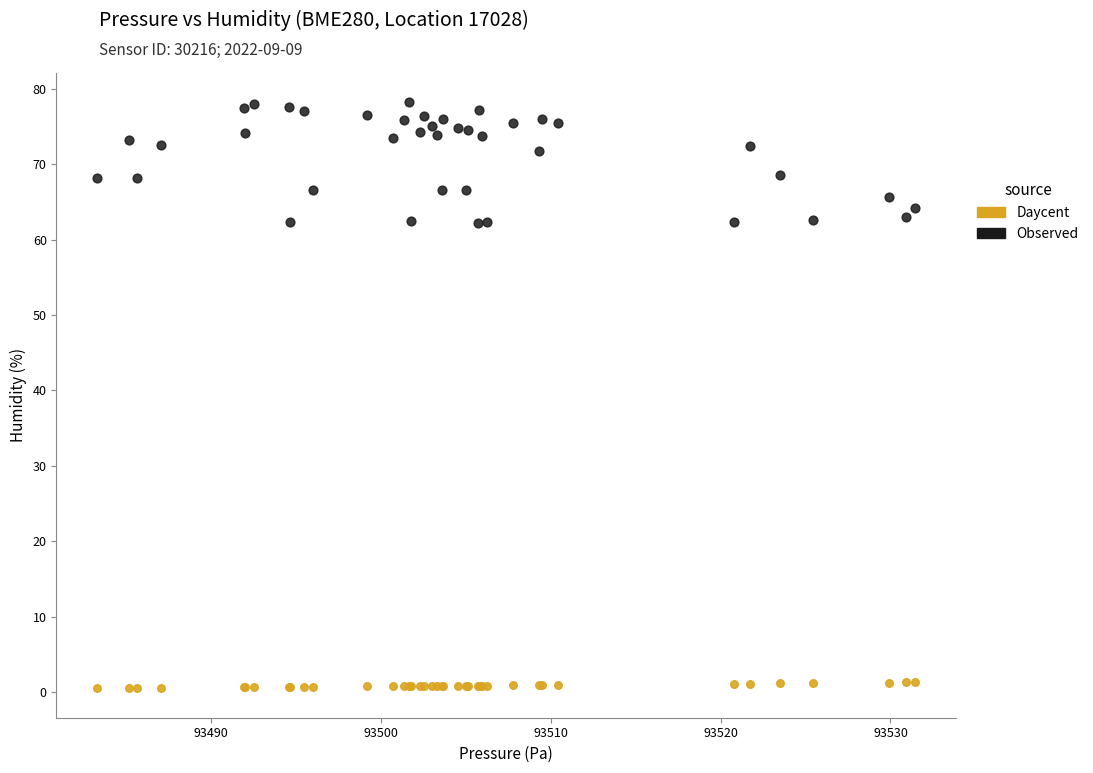

What is the X range (max minus min) for the scatter plot?

48.1